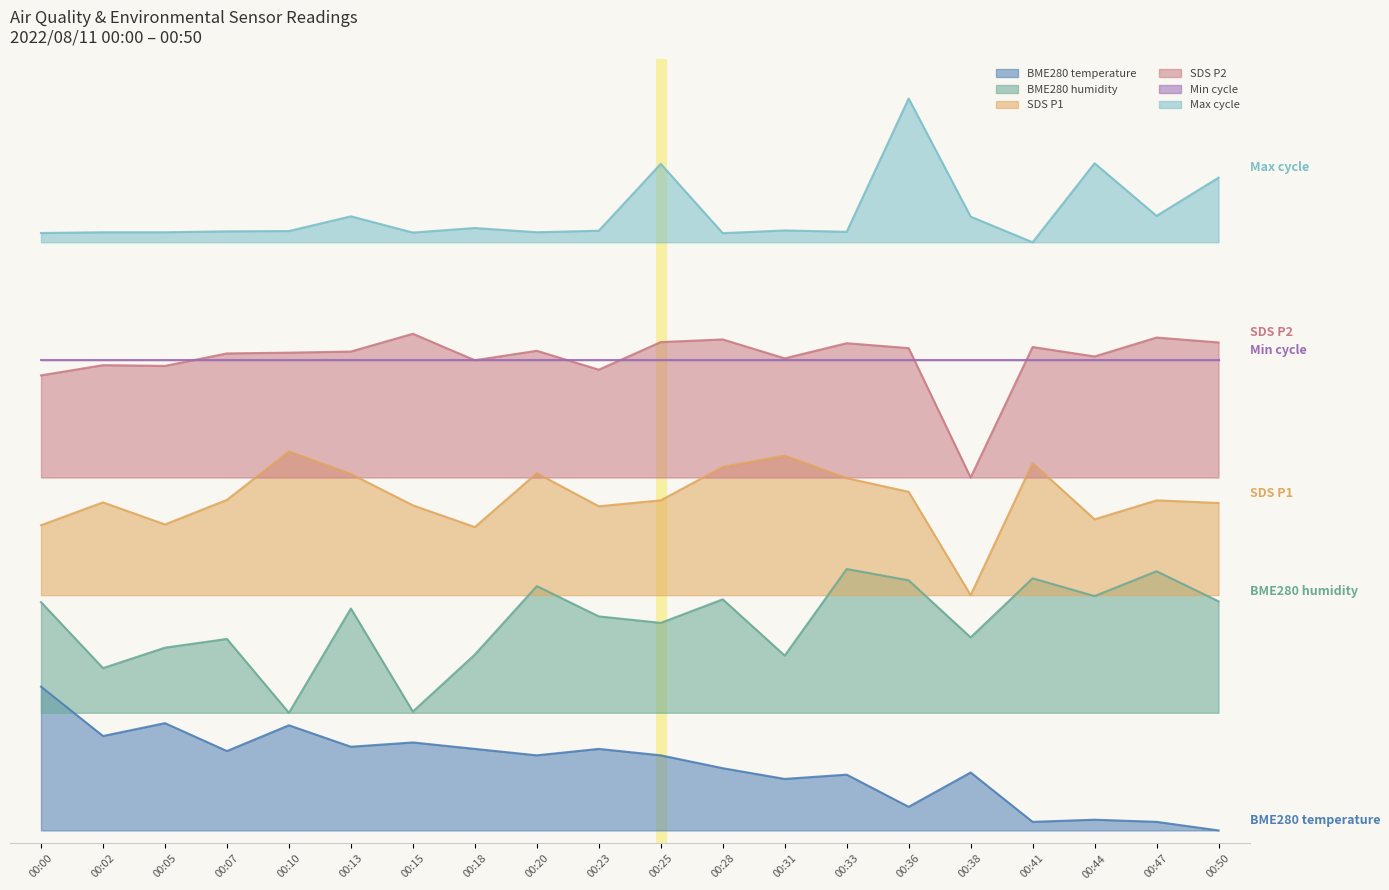

At which category does Max_cycle reach its first local valley?

00:15